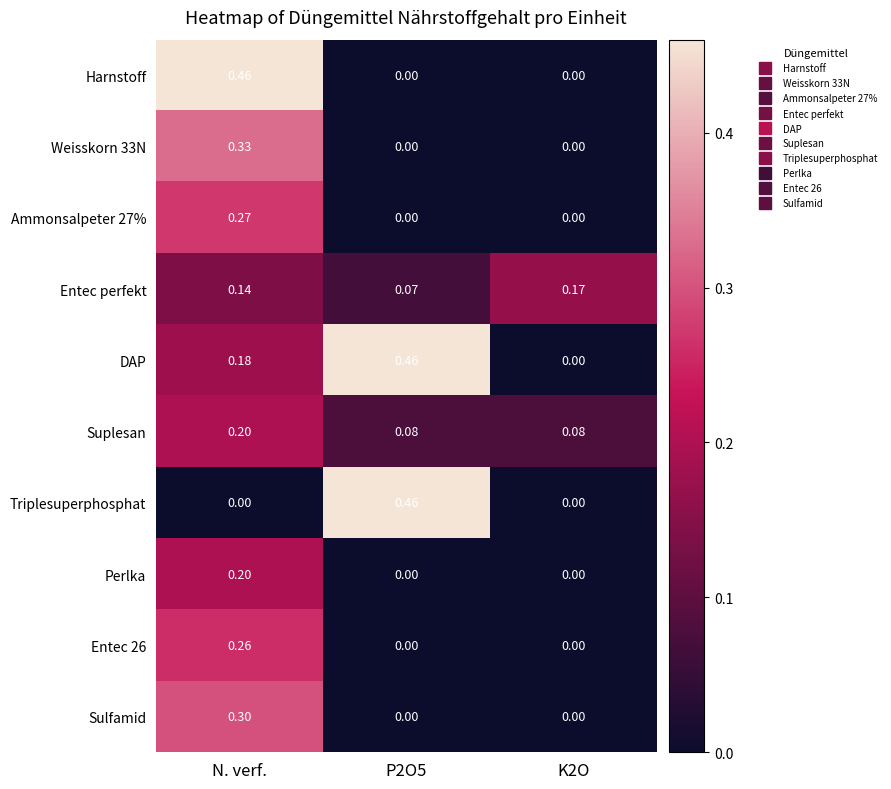

At which category is the sum across all series the highest?

N. verf.